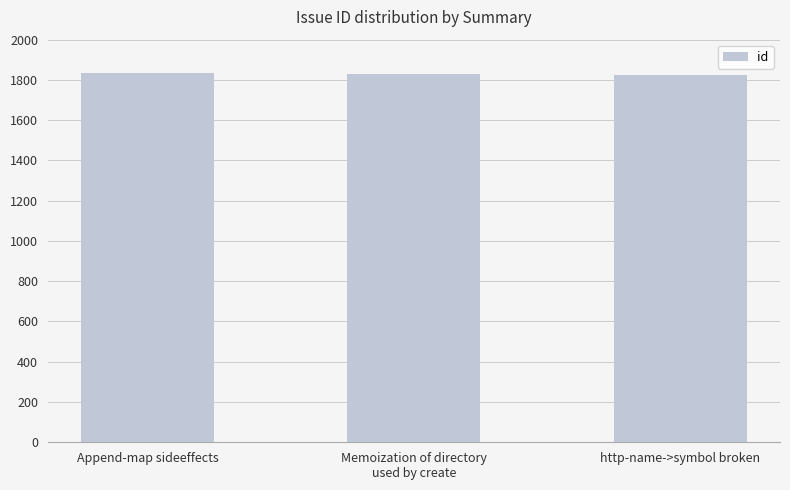

What is the sum of all values?

5490